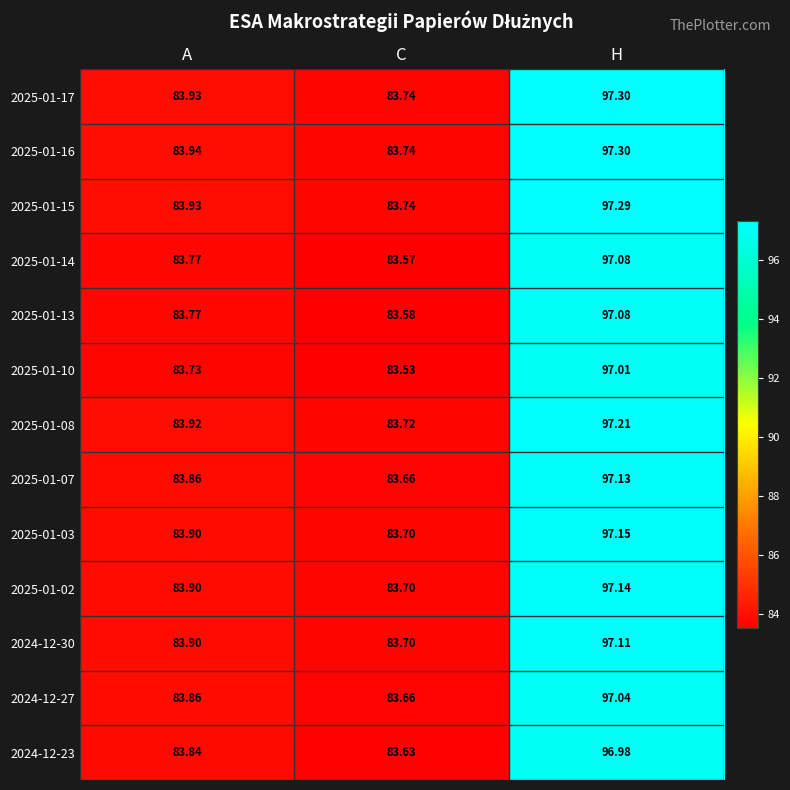

At which category is the sum across all series the highest?

H